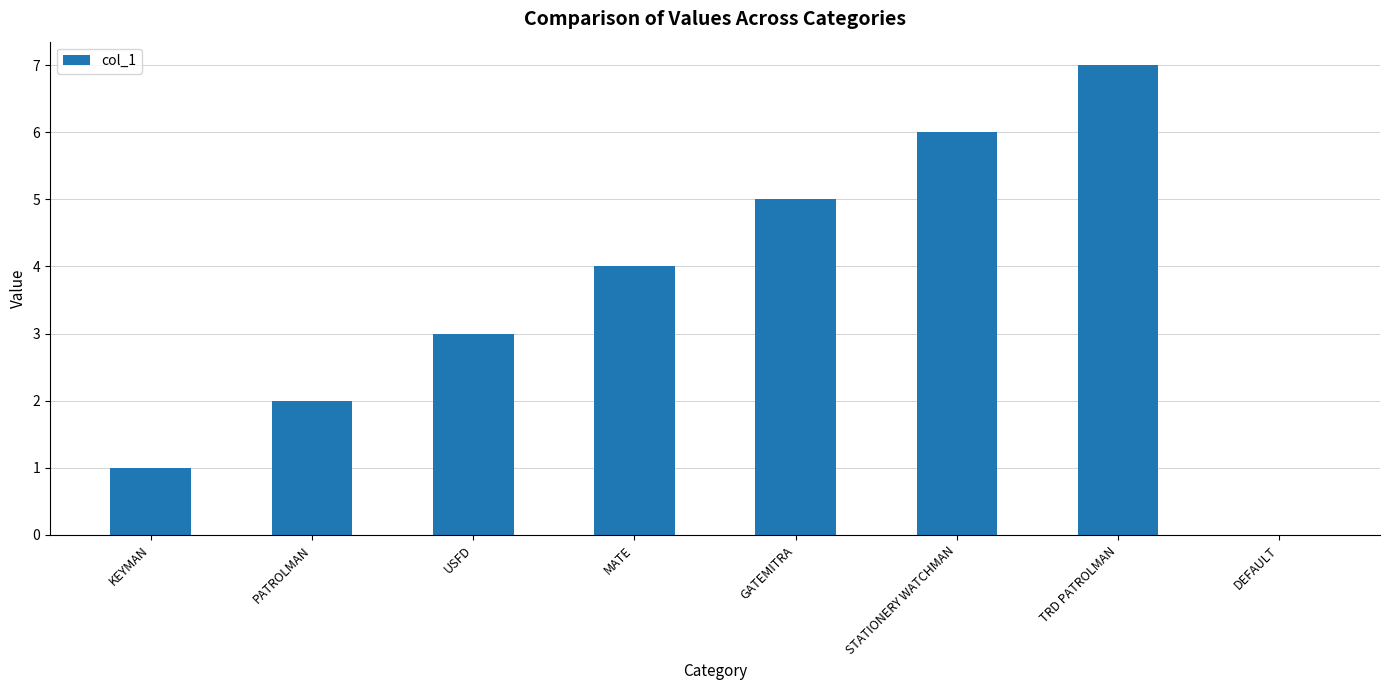

Reading right to left, extract all data points from this chart.

0	7	6	5	4	3	2	1